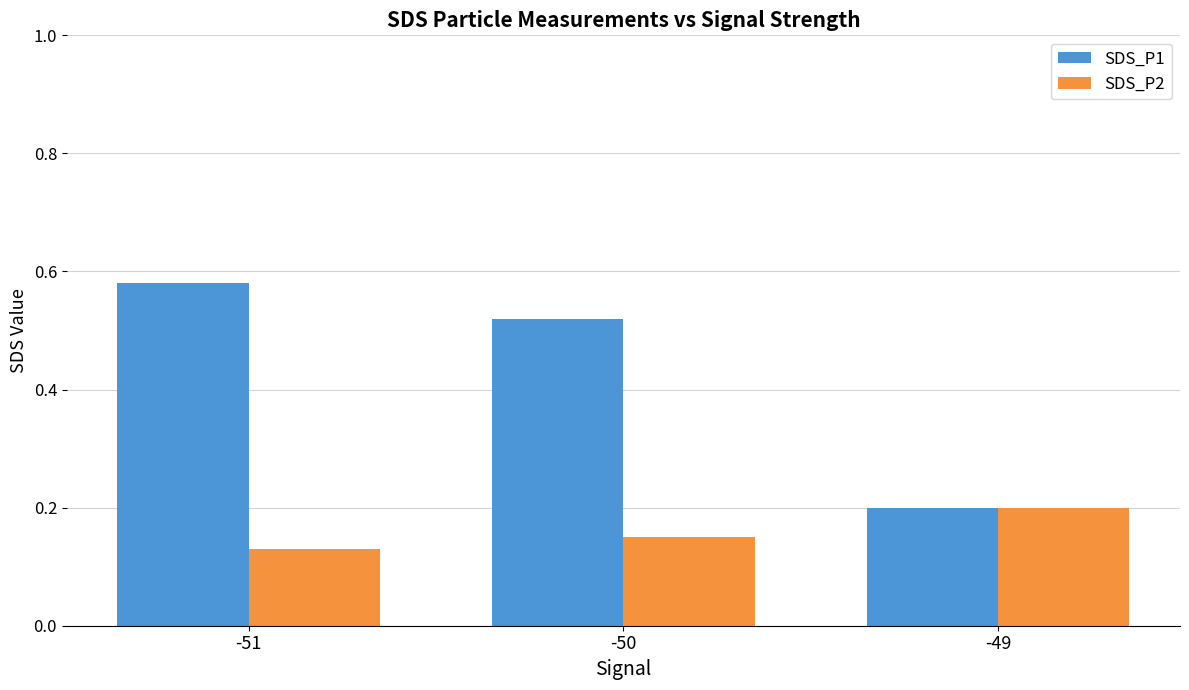

What are all the series names shown in the legend?

SDS_P1, SDS_P2